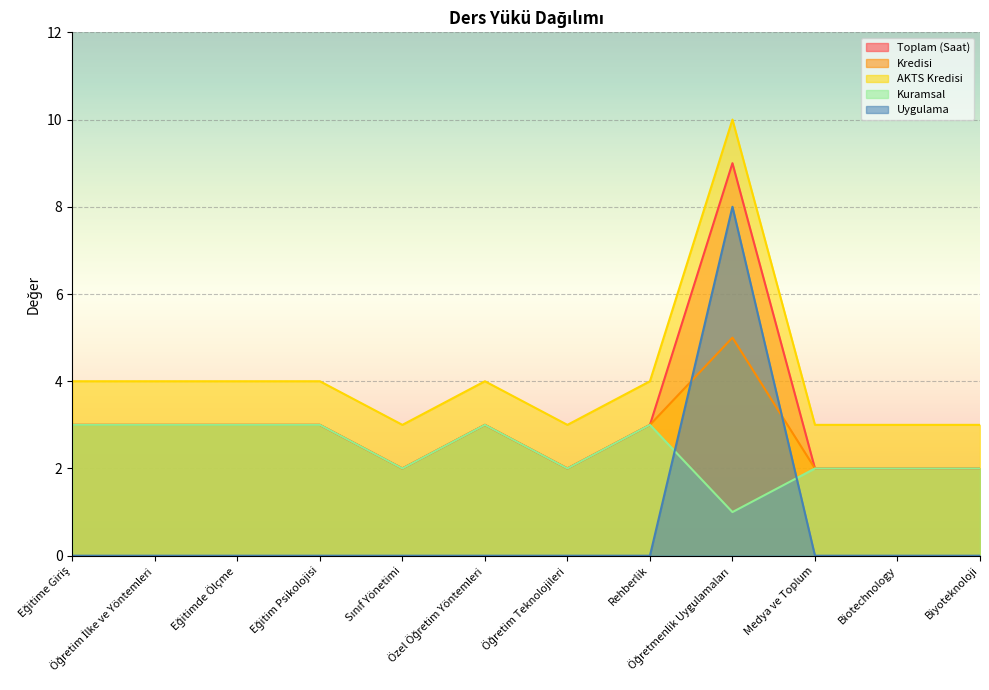

How many lines are shown in the chart?

5